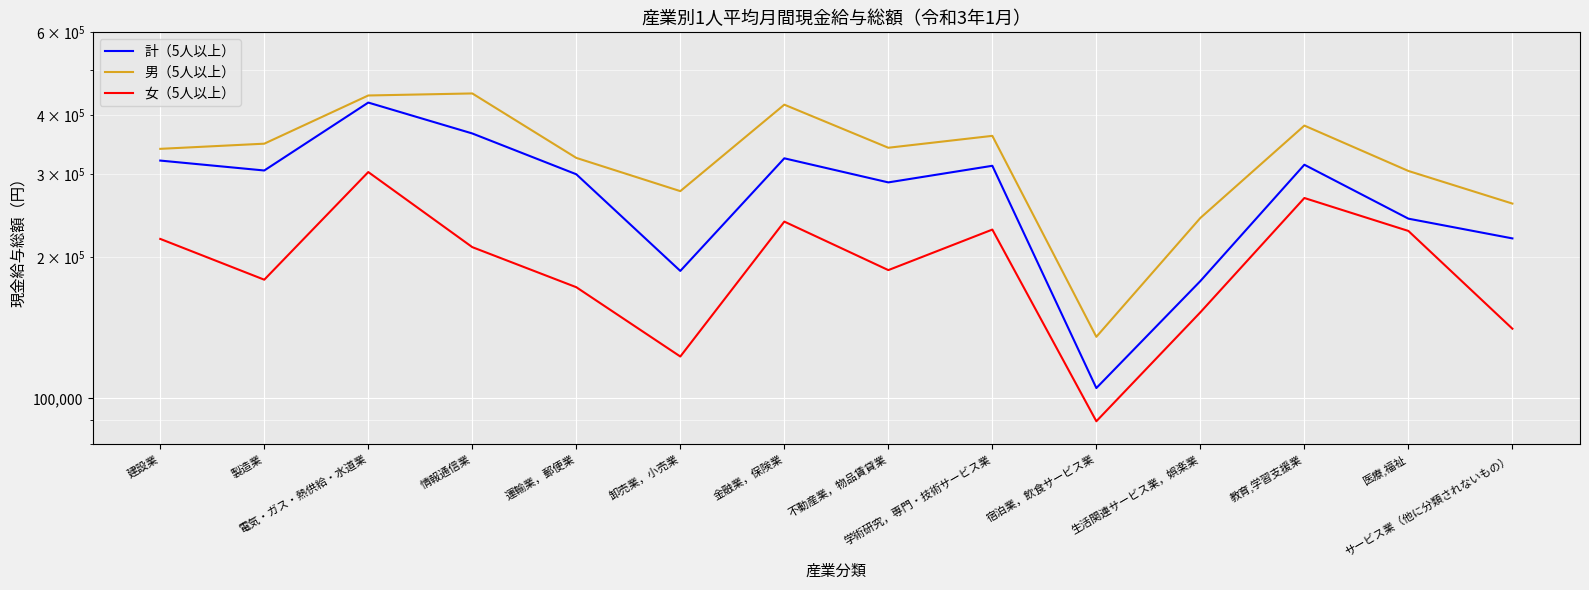

What is the difference between the maximum and minimum values in the 計（5人以上） series?

320263